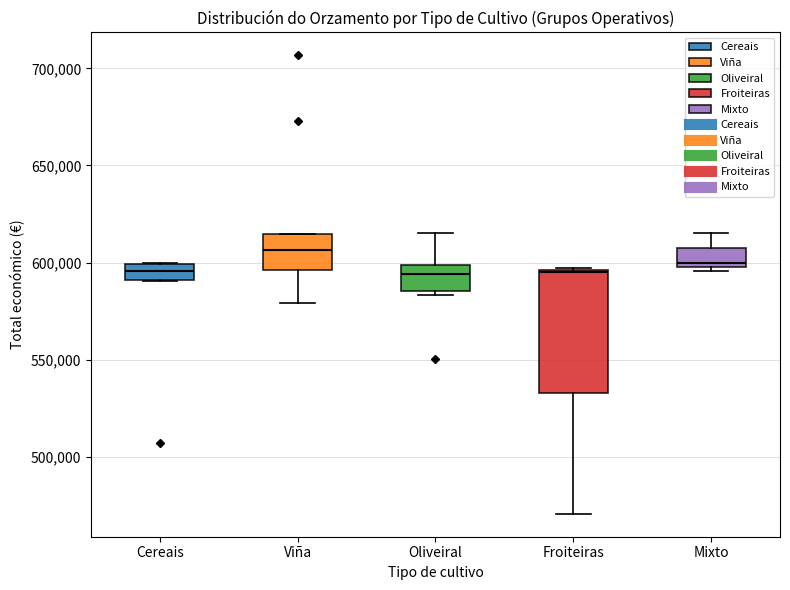

Reading left to right, read every box against the y-axis: the position of its median line, the range the box covers, and the ends of its whiskers. The values are not printed on the chart, so give them approximately, as read against the axis.

Cereais: median 595000, box 590000 to 600000, whiskers 590000 to 600000
Viña: median 605000, box 595000 to 615000, whiskers 580000 to 615000
Oliveiral: median 595000, box 585000 to 600000, whiskers 585000 (just below the box's lower edge) to 615000
Froiteiras: median 595000, box 535000 to 595000, whiskers 470000 to 595000
Mixto: median 600000 (just above the box's lower edge), box 600000 to 610000, whiskers 595000 to 615000